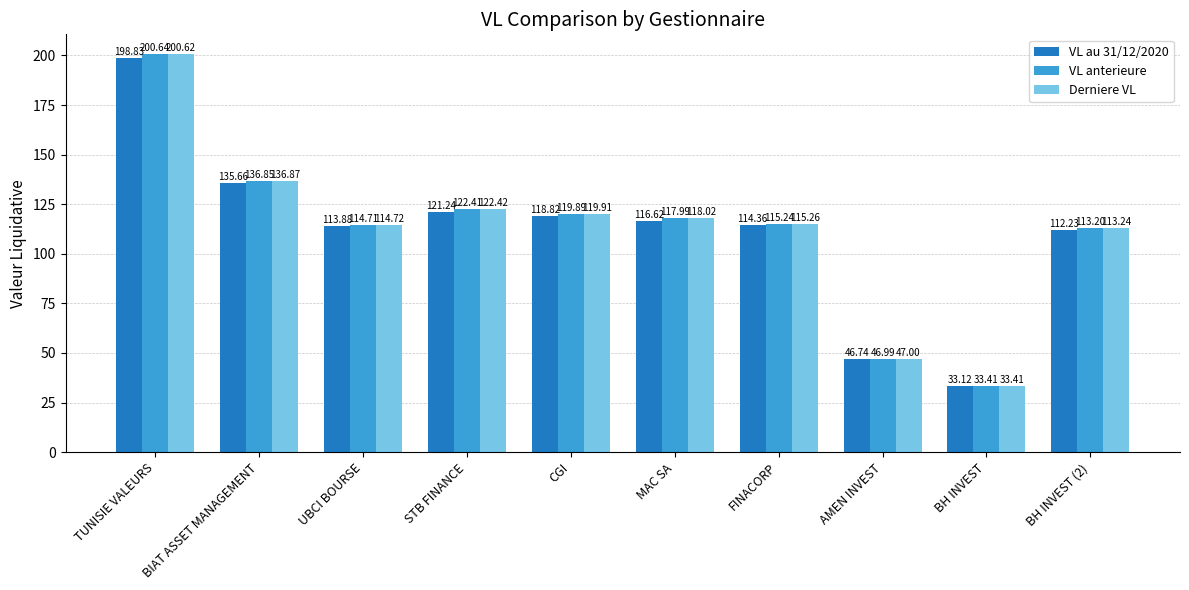

What position from the left is AMEN INVEST?

8